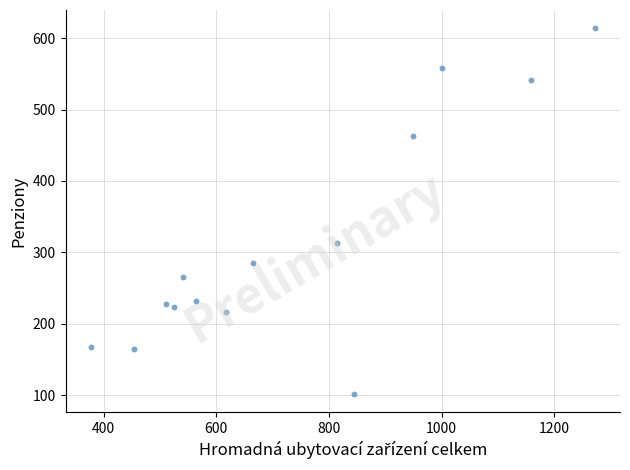

What Y value in the scatter plot is closest to 358?

313